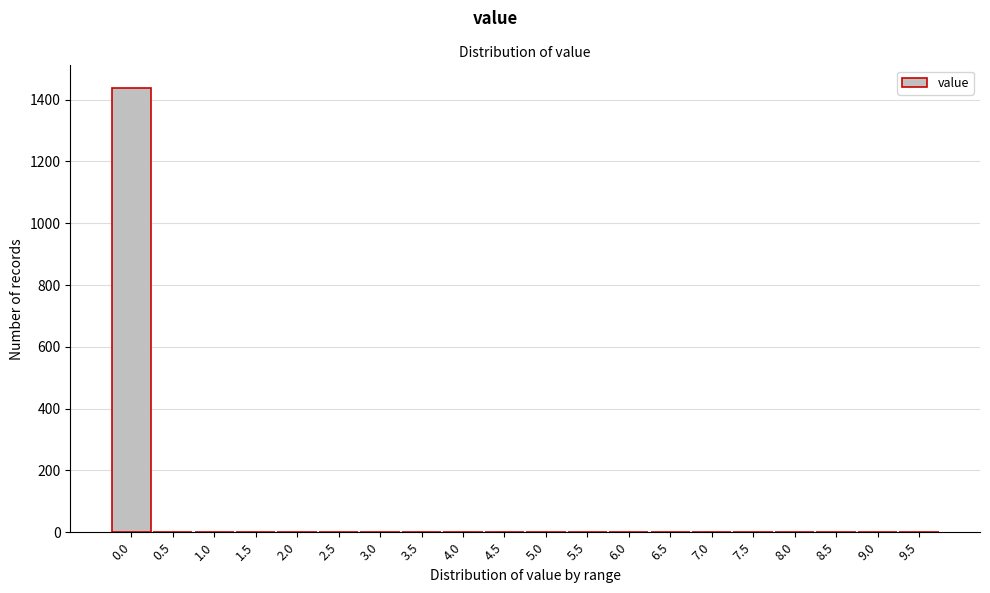

The value at 0.0 is 1439. True or false?

True